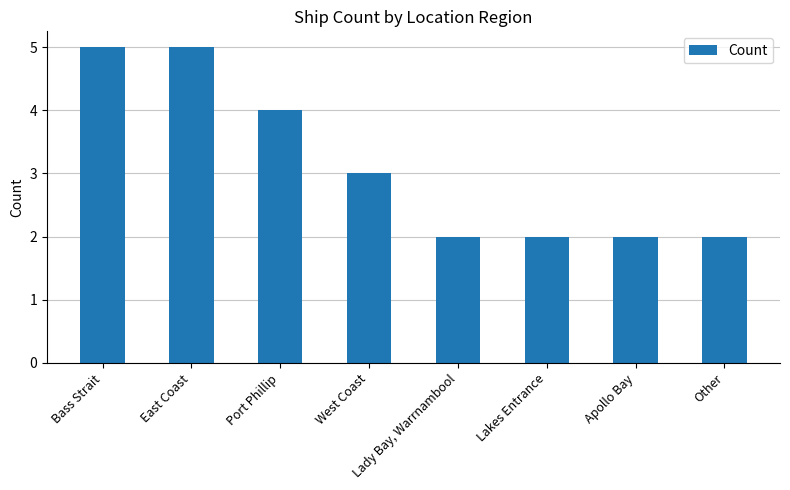

What is the maximum value shown in the chart?

5